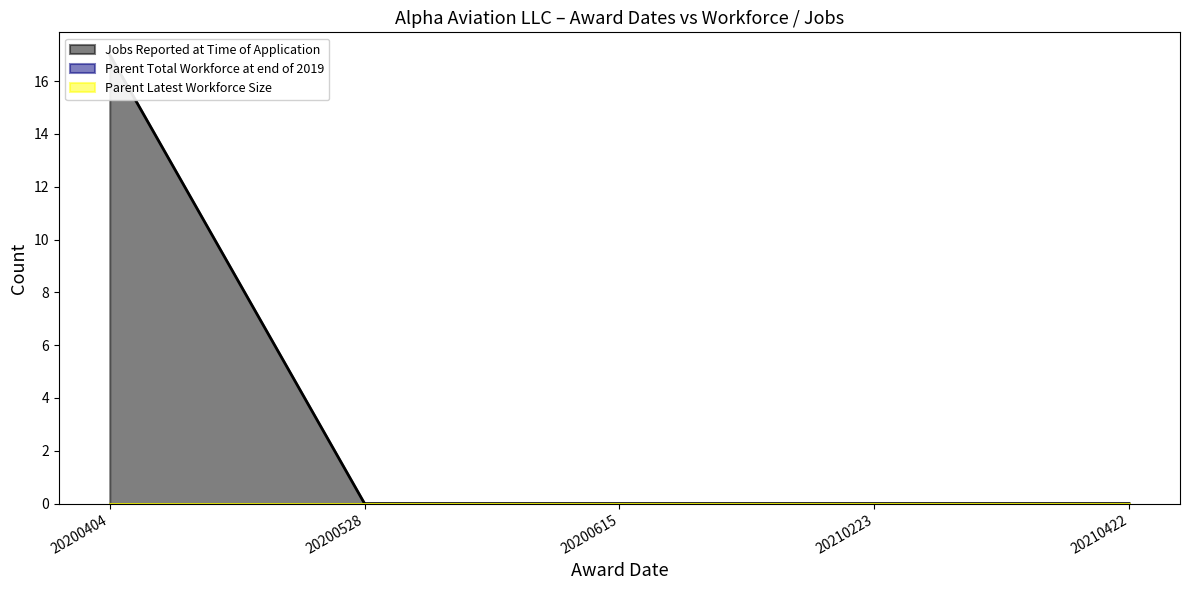

True or false: Parent Latest Workforce Size has more than 2 interior local peaks.

False